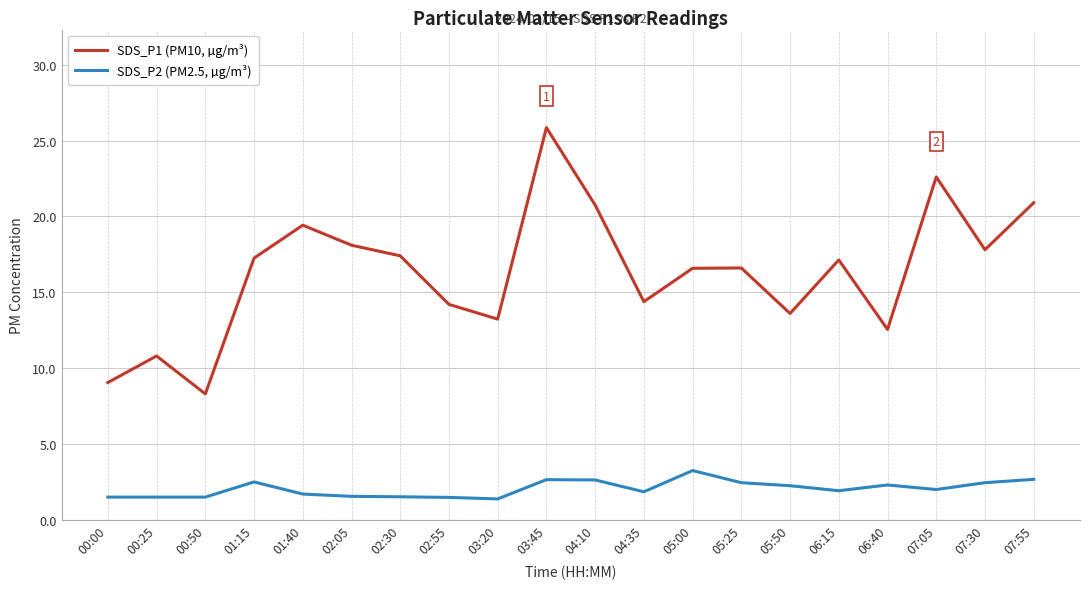

How many interior local valleys does the SDS_P1 (PM10, µg/m³) series have?

6